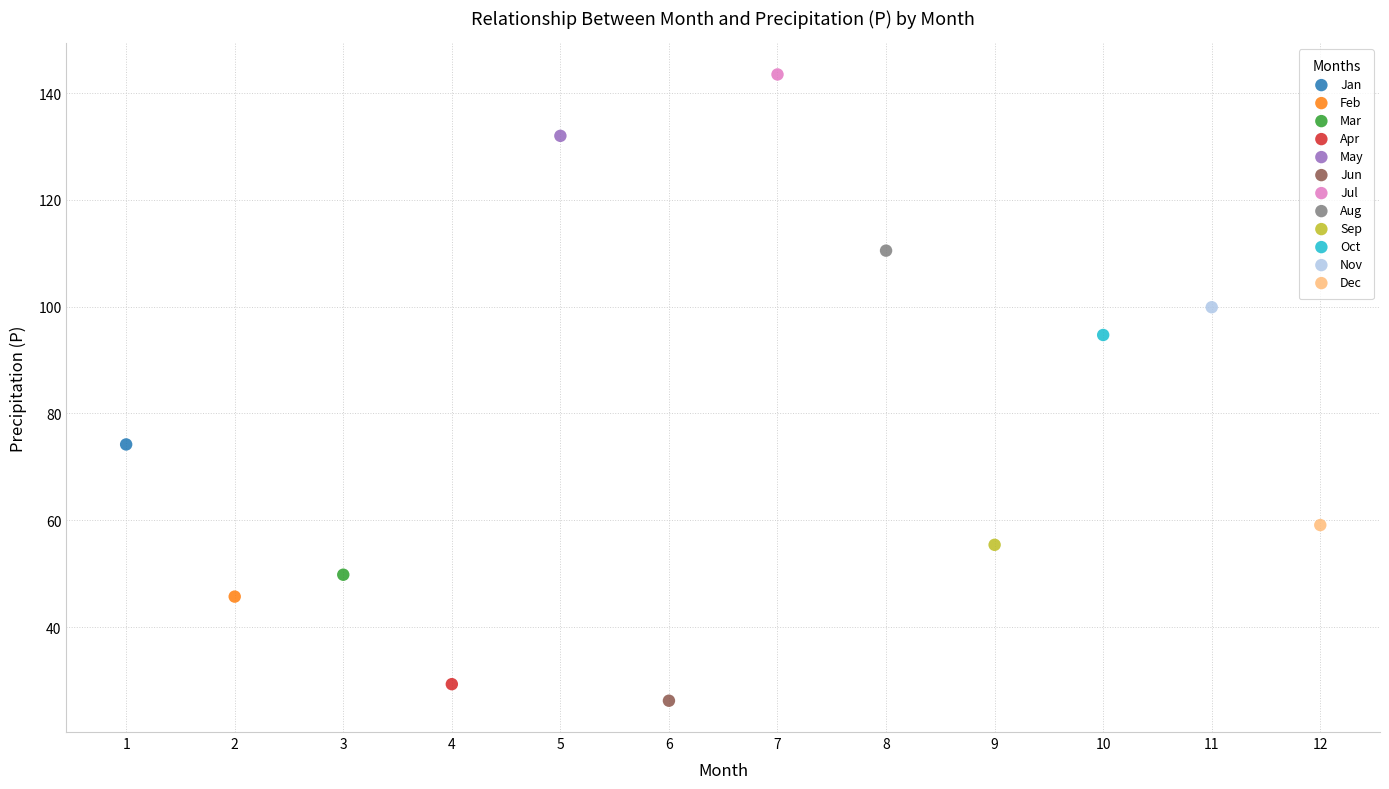

Which series contains the lowest Y value?

Jun